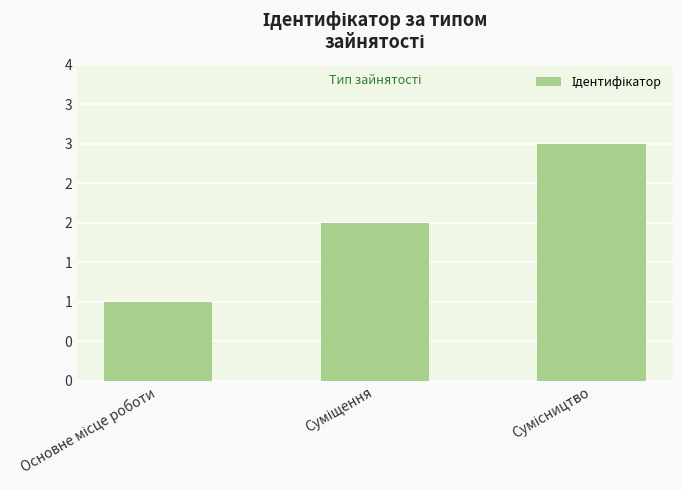

Does the chart contain stacked bars?

No